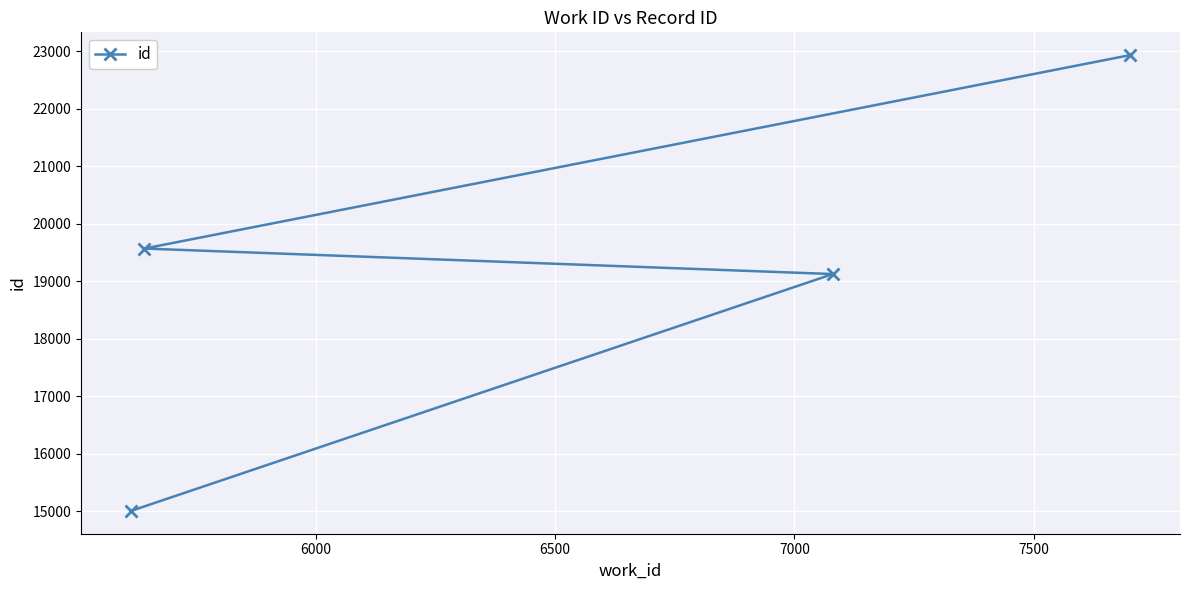

What is the value of the 1st point from the left?

15004